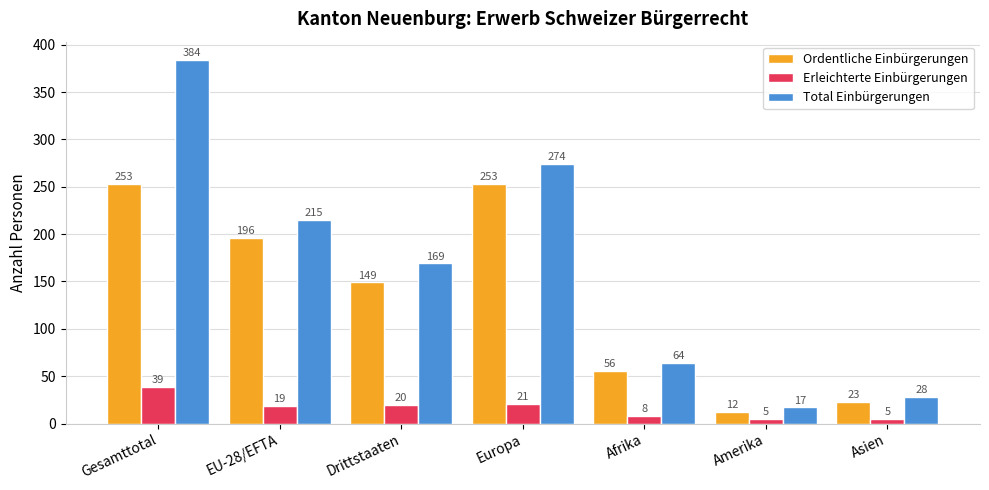

How many groups of bars are there?

7